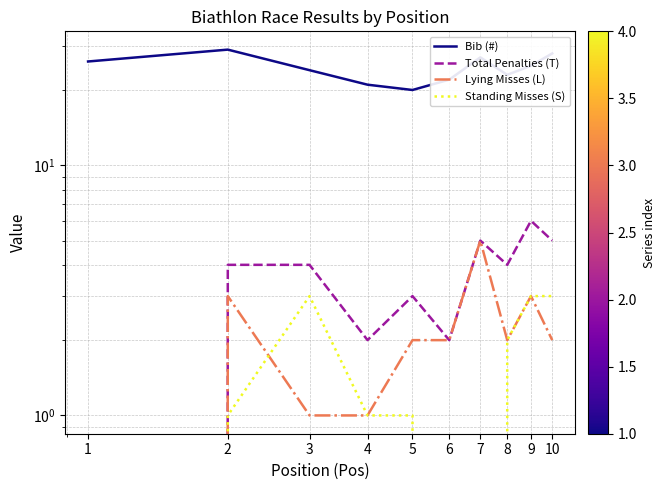

Which series has the widest spread of values?

Bib (#)